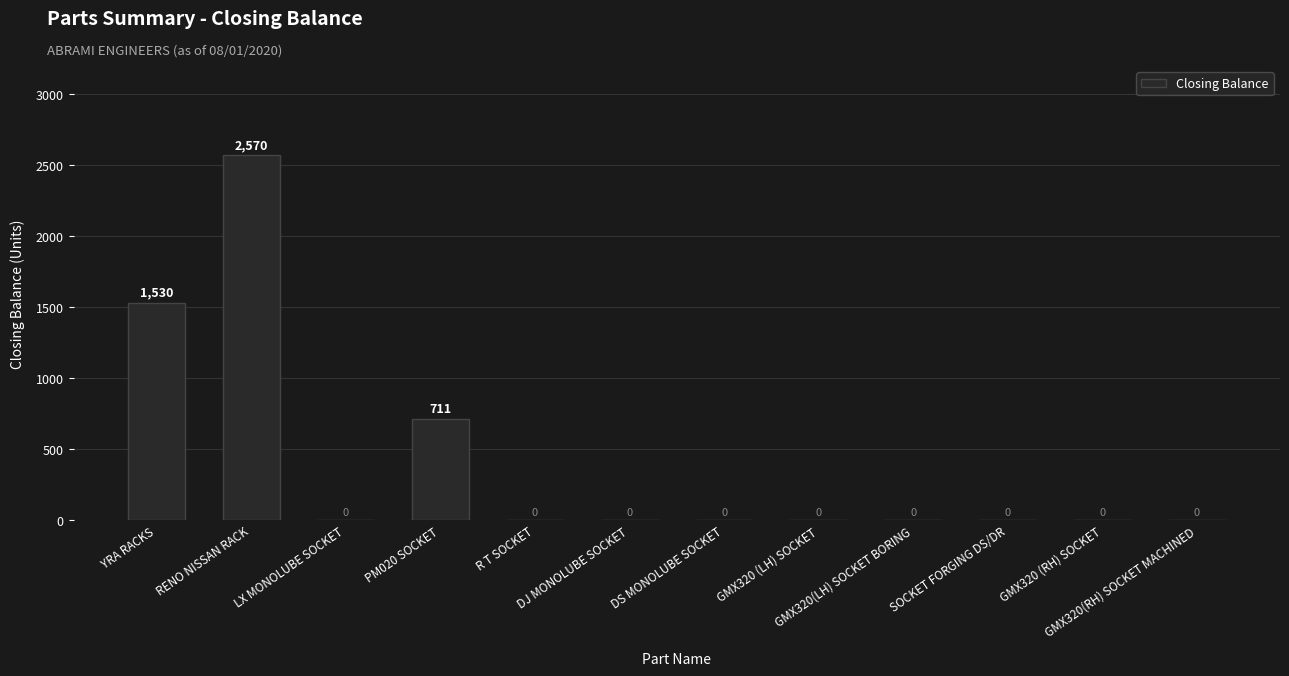

What is the maximum value shown in the chart?

2570